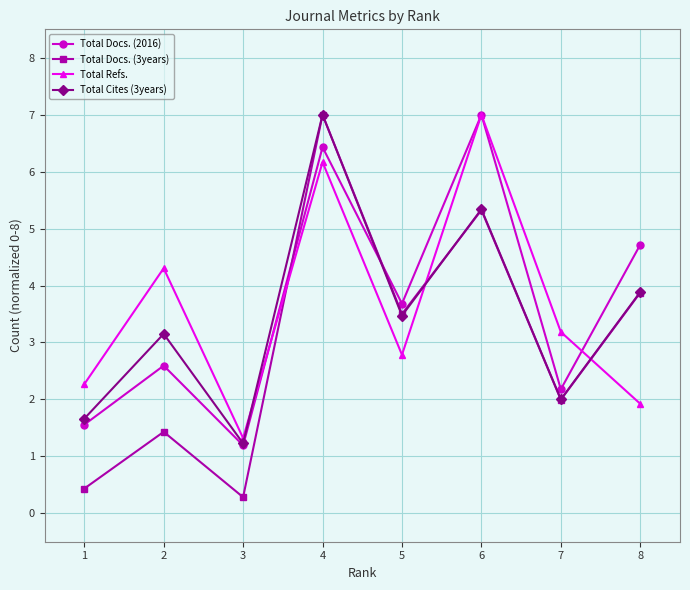

Where is Total Cites (3years) nearest to the value 4?

8